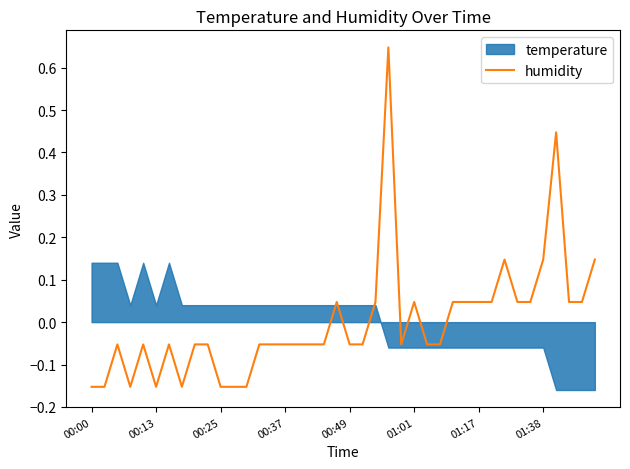

What is the change in value from 27 to 33?

+0.1